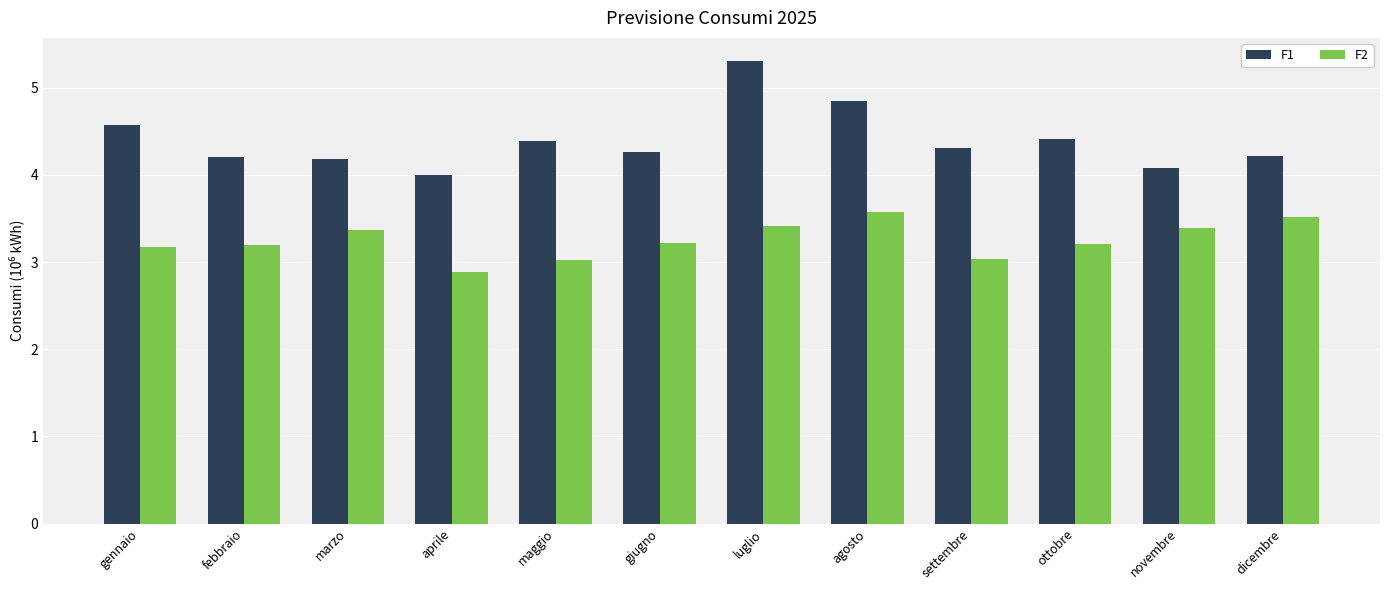

The value of F2 at giugno is 3.2. True or false?

True